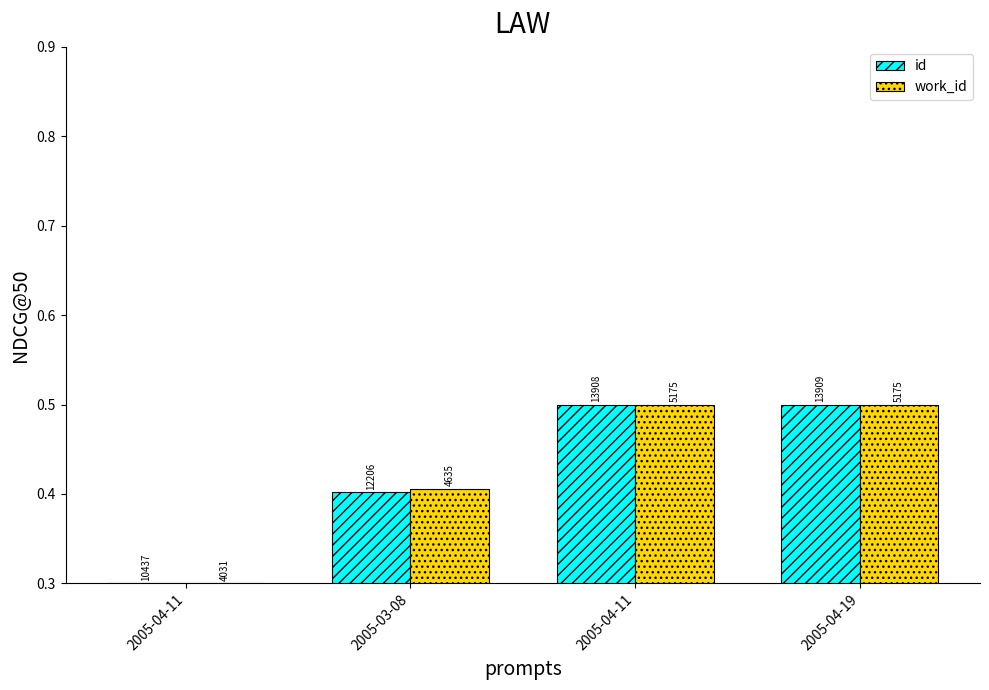

What are all the series names shown in the legend?

id, work_id